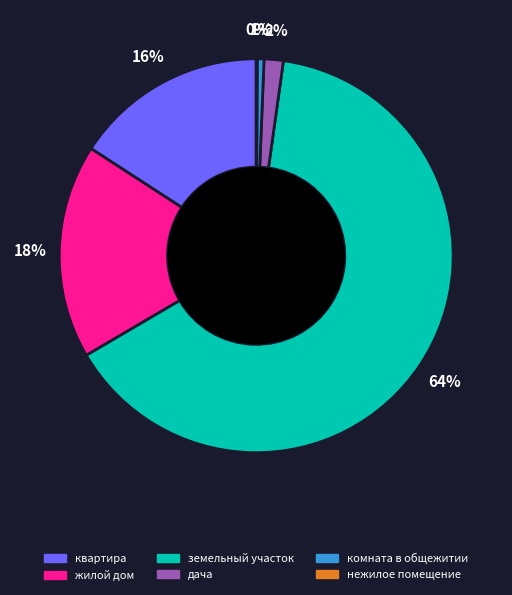

Is it true that квартира is 26% of the pie?

False